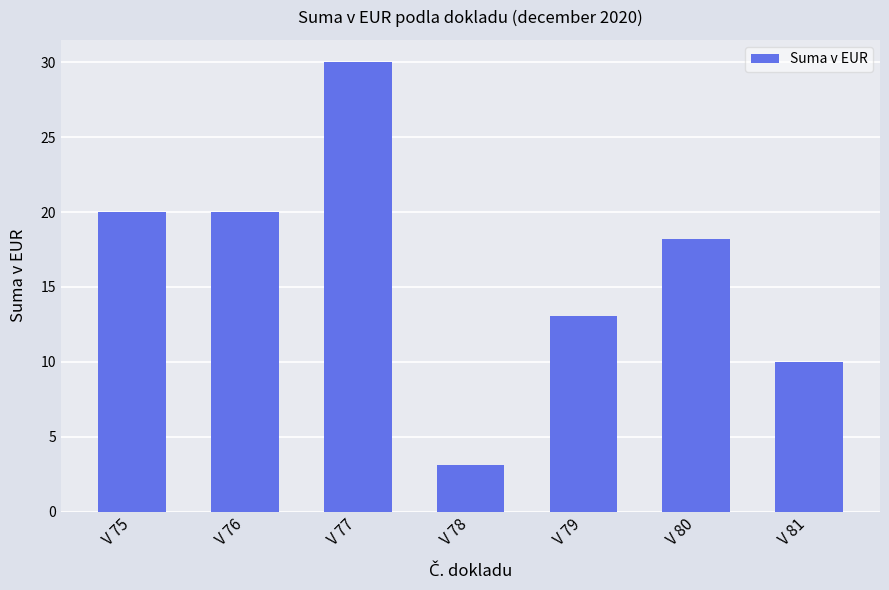

Reading left to right, what are all the values shown in this chart?

V 75=20.0	V 76=20.0	V 77=30.0	V 78=3.1	V 79=13.1	V 80=18.2	V 81=10.0